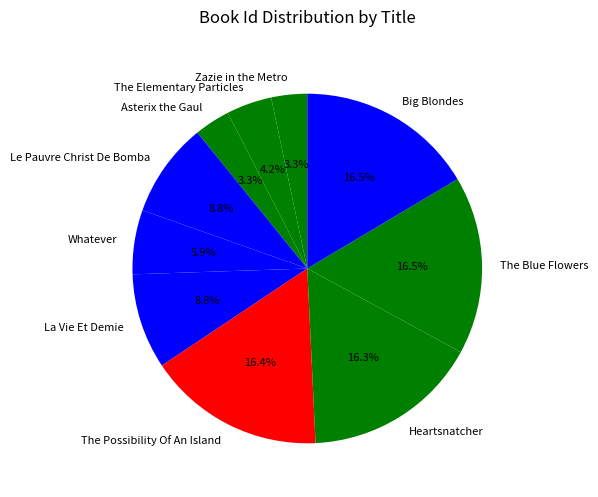

How many segments does this pie chart have?

10